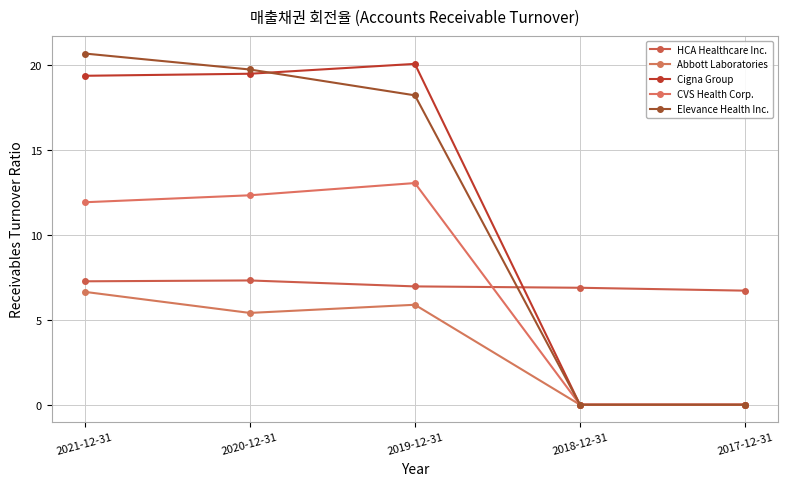

Between 2018-12-31 and 2017-12-31, which is larger?

2018-12-31